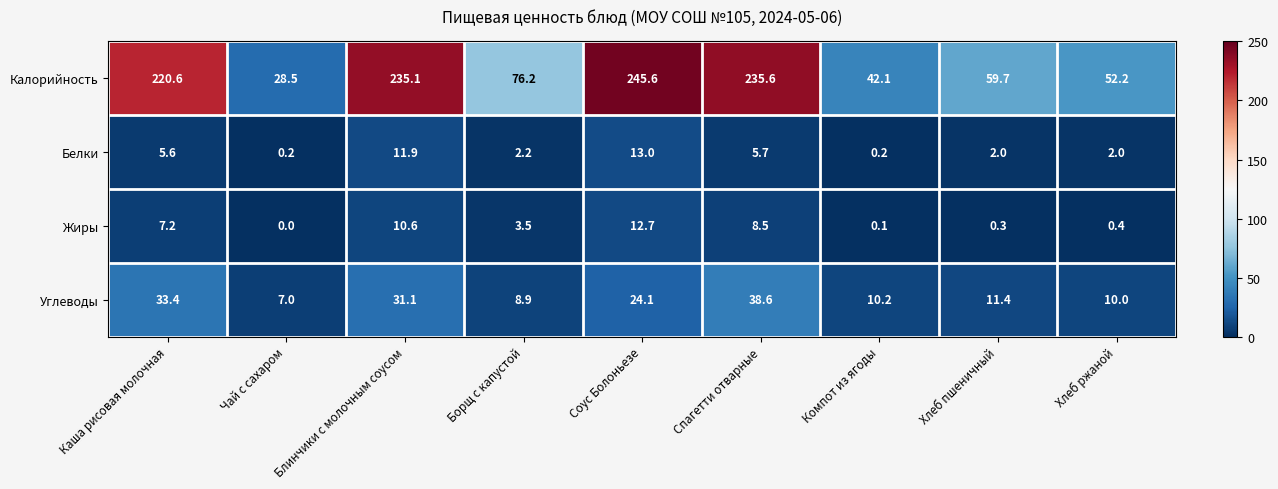

Count the number of categories in the chart.

9